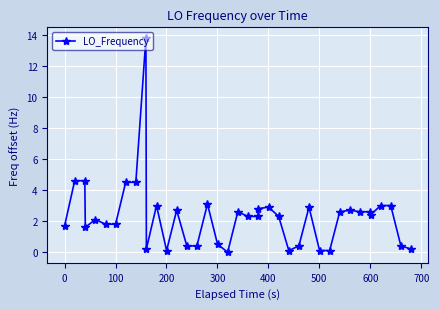

What is the maximum value shown in the chart?

13.8